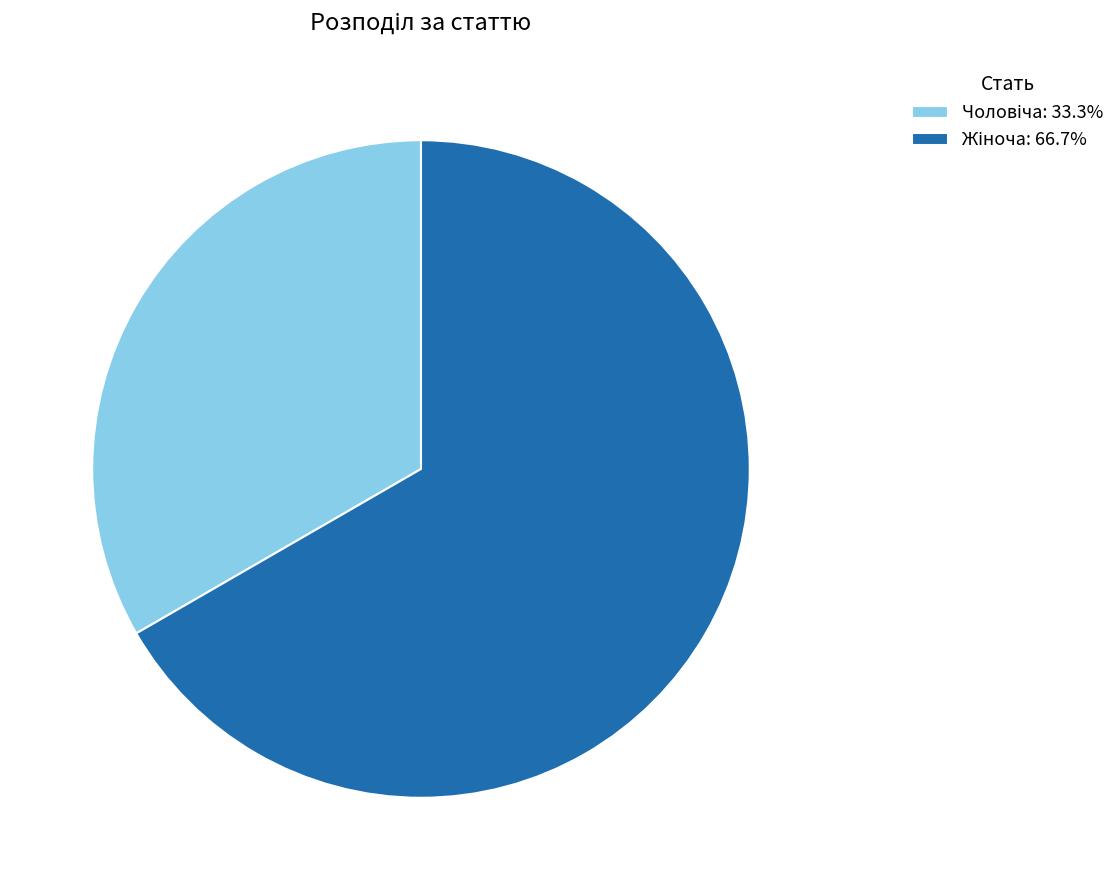

Does any single category account for the majority?

Yes